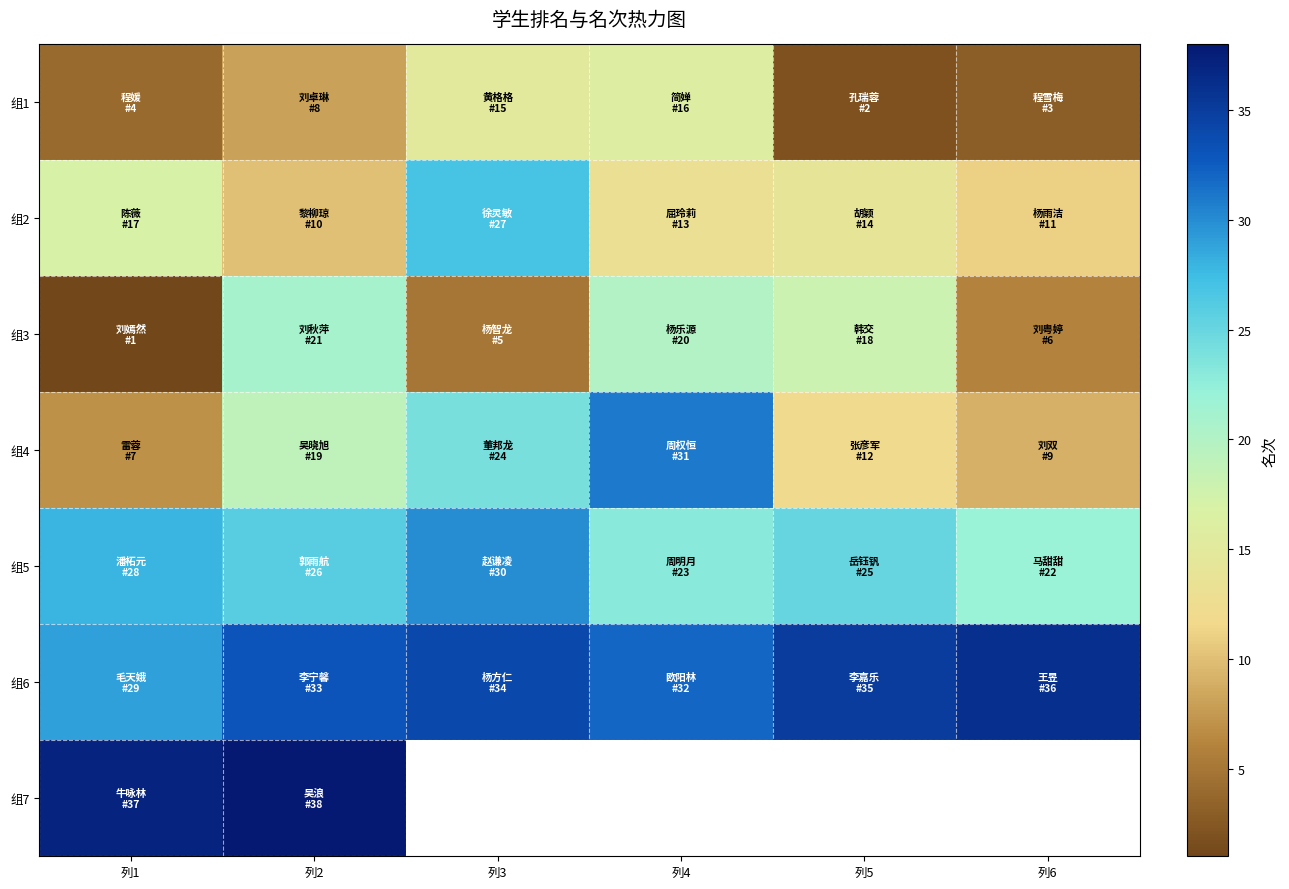

Which series changed the most between 列4 and 列6?

组4